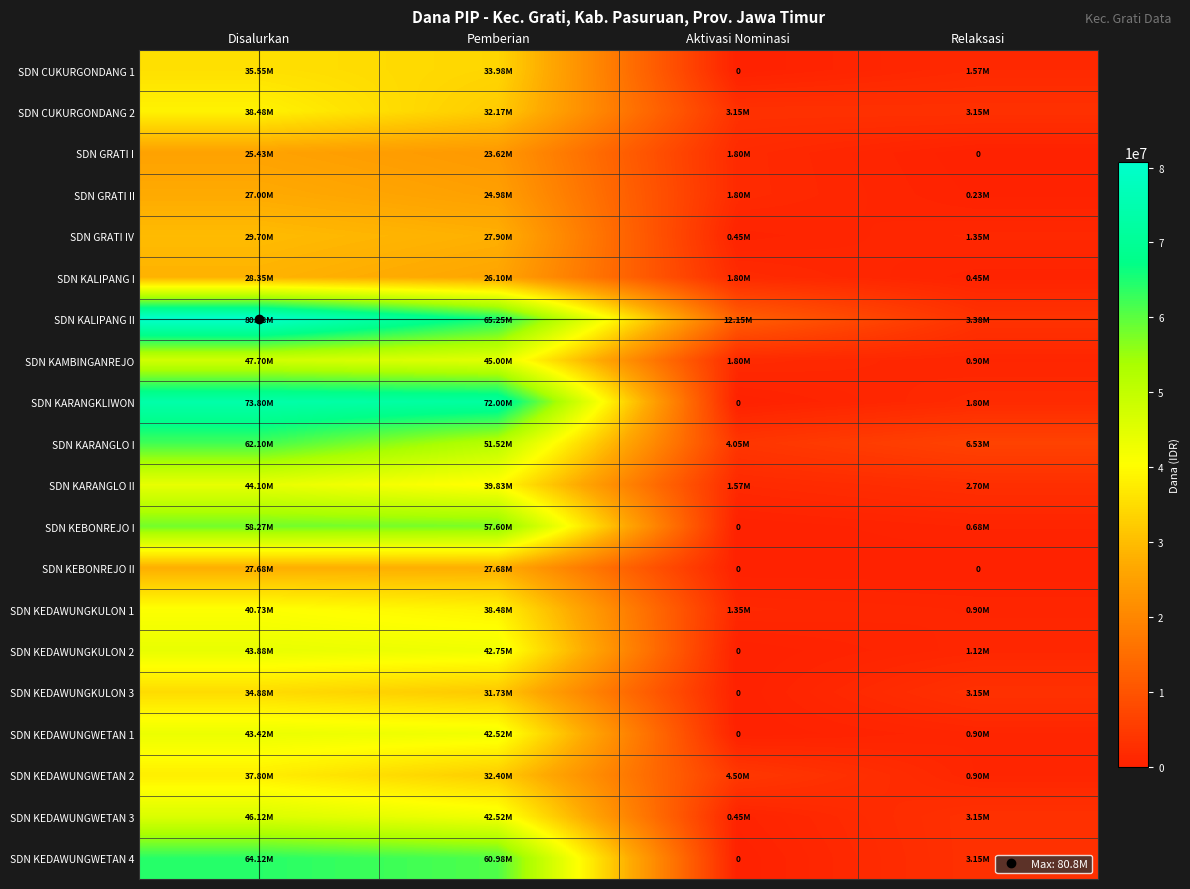

What is the difference between the SDN KEDAWUNGKULON 1 values at Aktivasi Nominasi and Disalurkan?

39375000